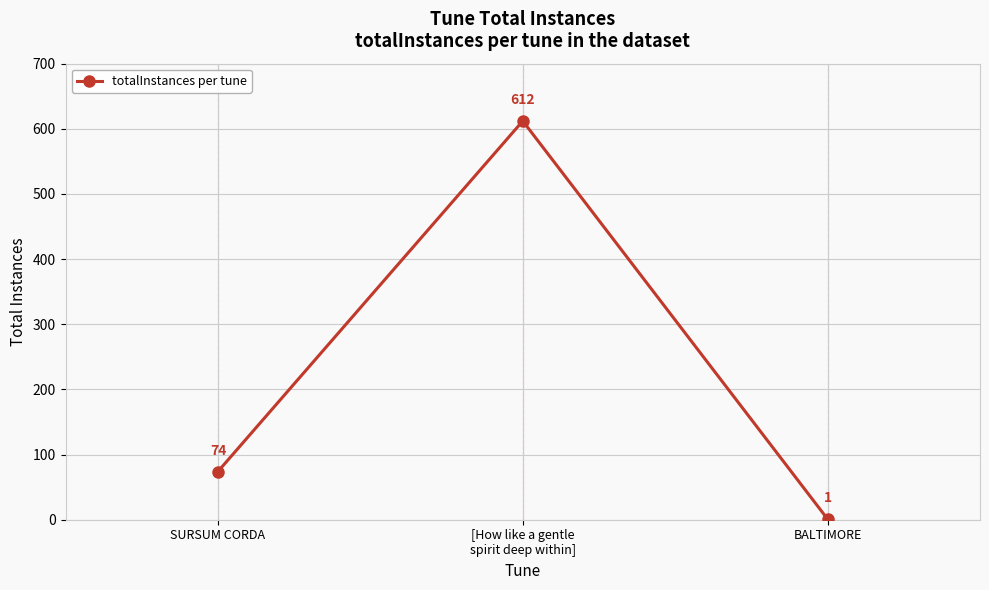

Approximately how many times larger is the value at SURSUM CORDA compared to [How like a gentle
spirit deep within]?

0.1